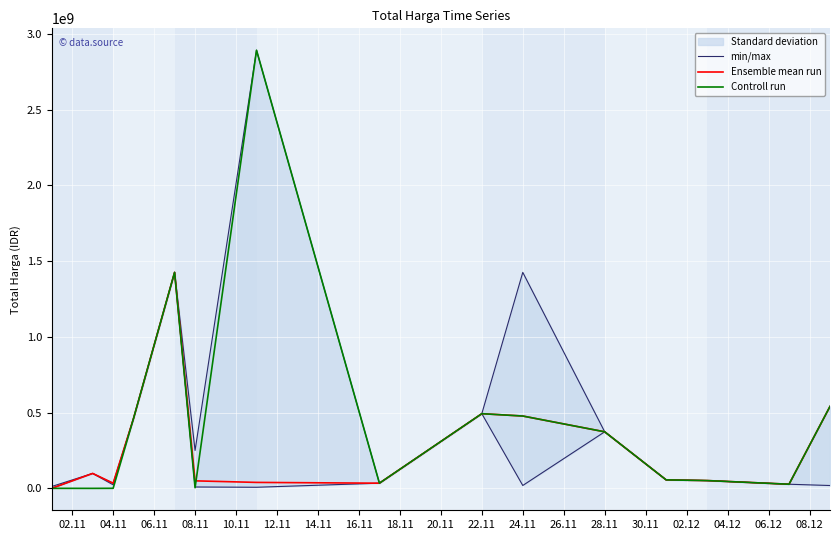

The value of Ensemble mean run at 24.11 is 278304368. True or false?

False